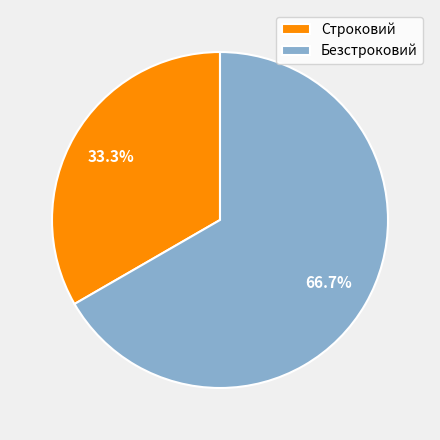

True or false: Строковий accounts for 27% of the total.

False